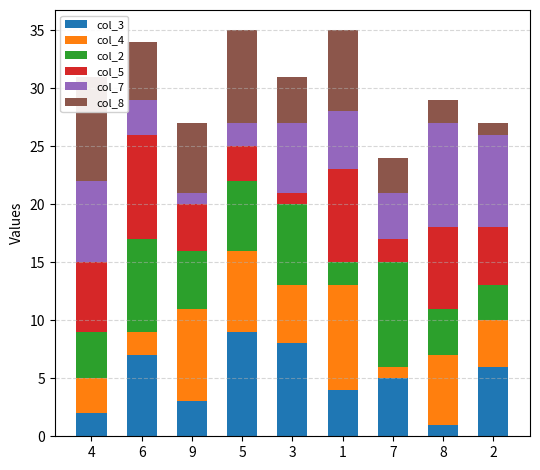

Which series has the widest spread of values?

col_3